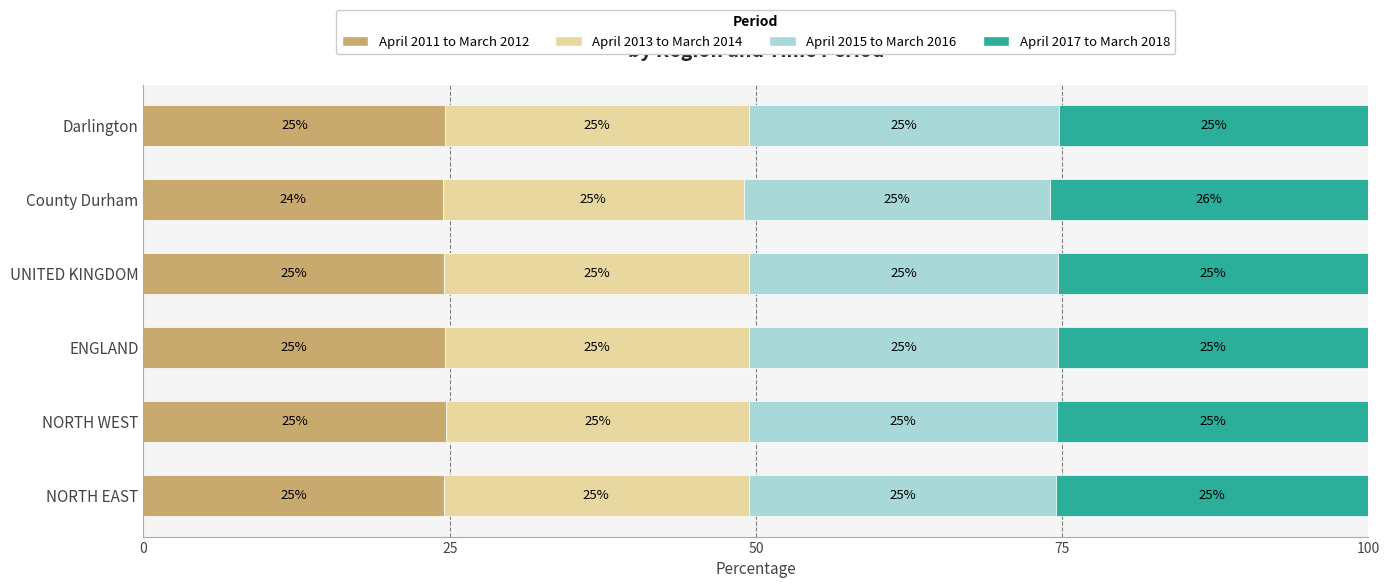

What is the highest value of the April 2011 to March 2012 series?

24.7